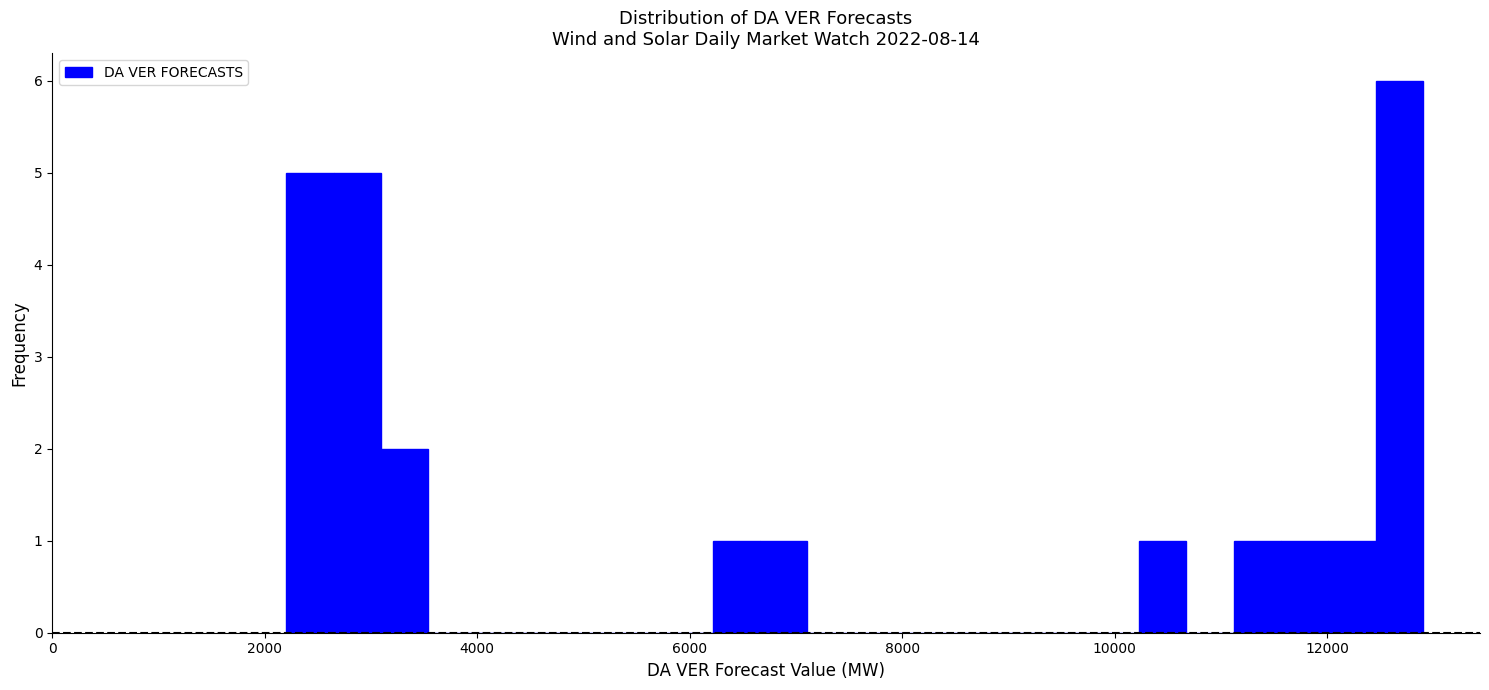

Around what value on the x-axis is the tallest bar? Give the approximate position of its centre, as read against the axis.

12600